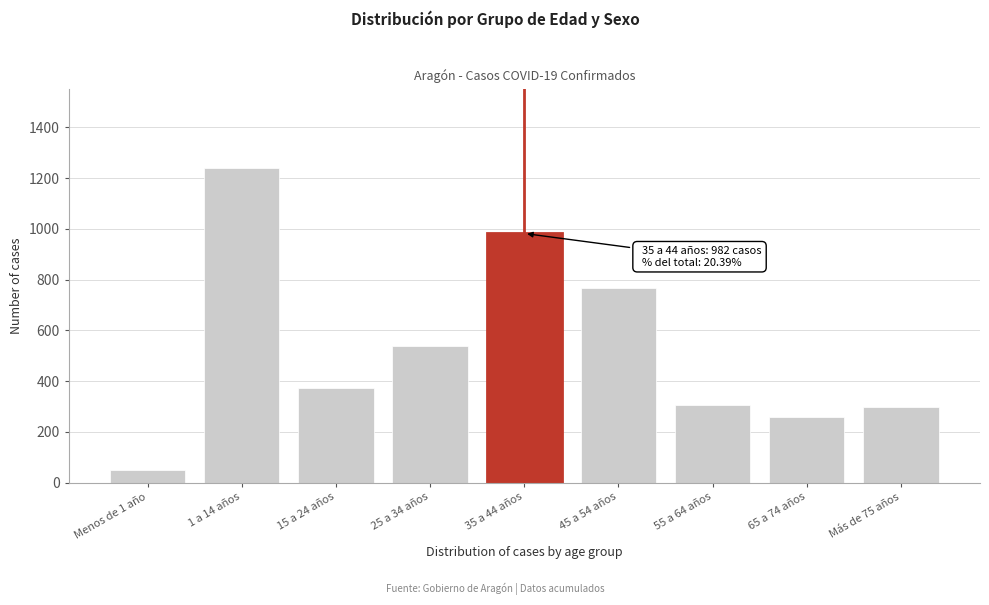

Reading right to left, list all the values displayed in this chart.

Más de 75 años=299	65 a 74 años=260	55 a 64 años=307	45 a 54 años=766	35 a 44 años=982	25 a 34 años=538	15 a 24 años=373	1 a 14 años=1242	Menos de 1 año=49